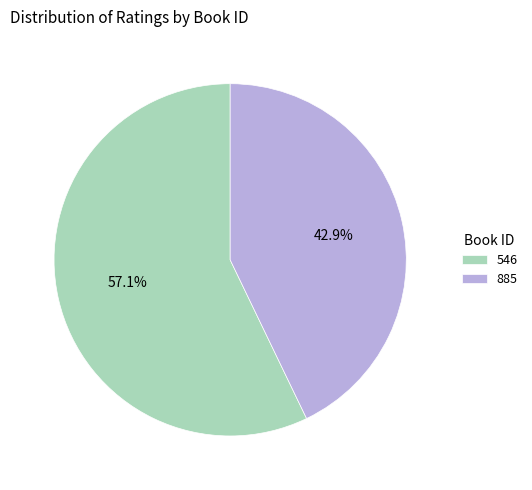

Does 546 represent more than half of the total?

Yes